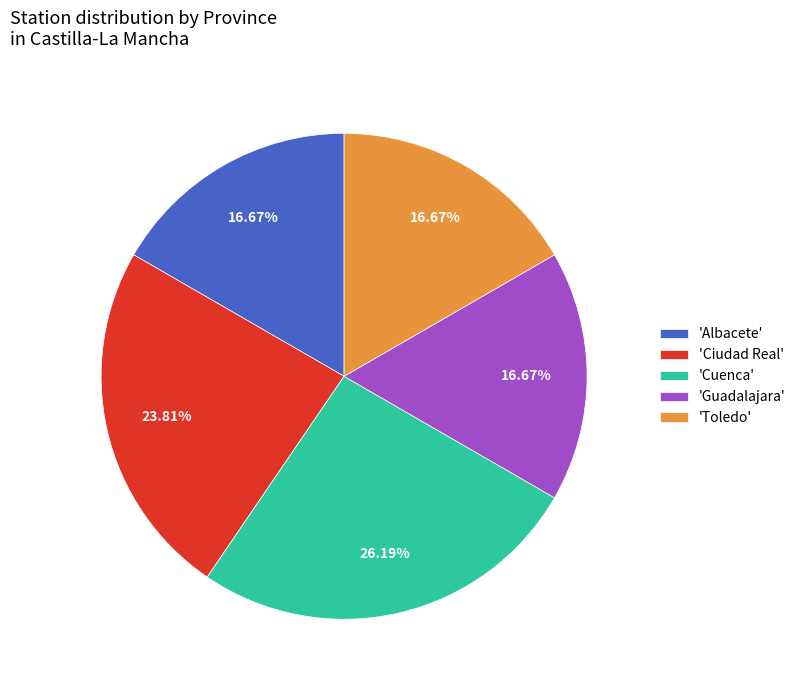

Is 'Albacete' the majority of the pie?

No